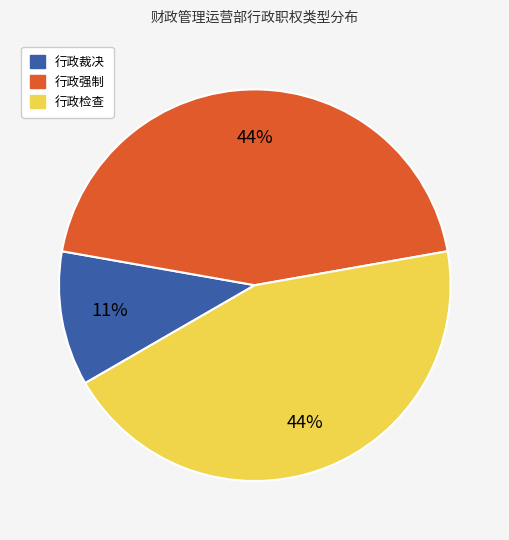

How many slices are in this pie chart?

3